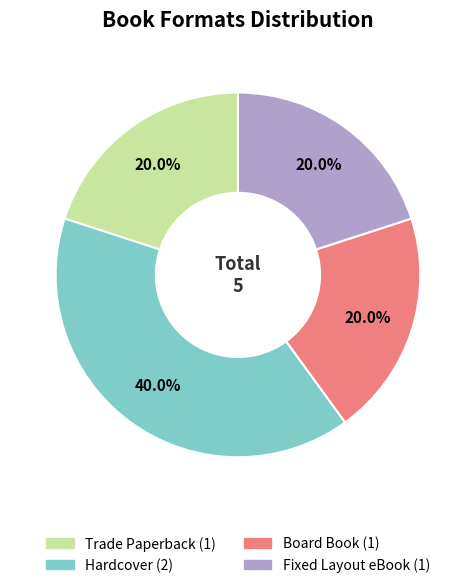

Is there a majority slice in this chart?

No